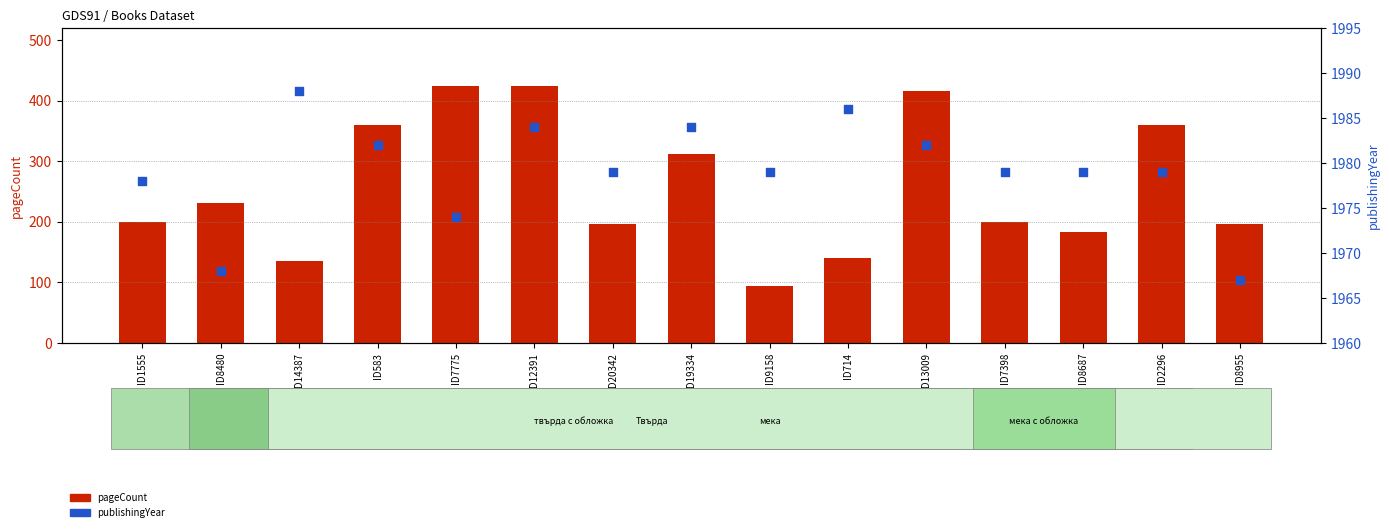

At which category is the sum across all series the highest?

ID12391